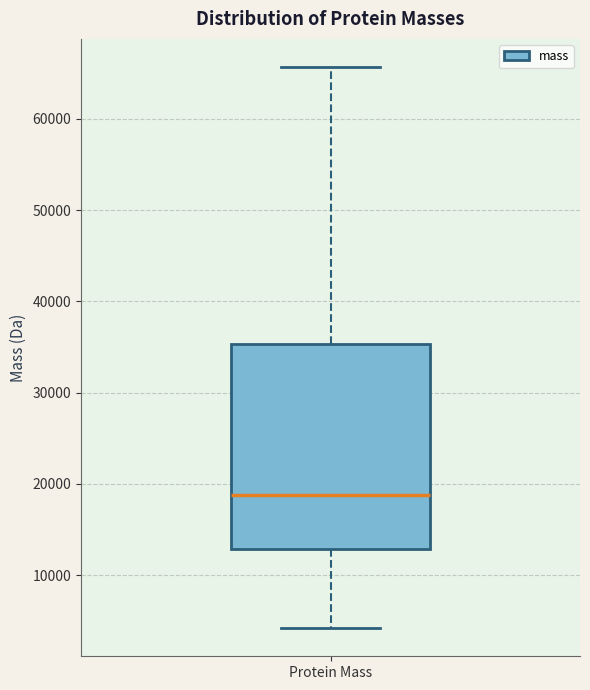

Where does the upper whisker of the box for Protein Mass end on the y-axis? The values are not printed on the chart, so give them approximately, as read against the axis.

66000